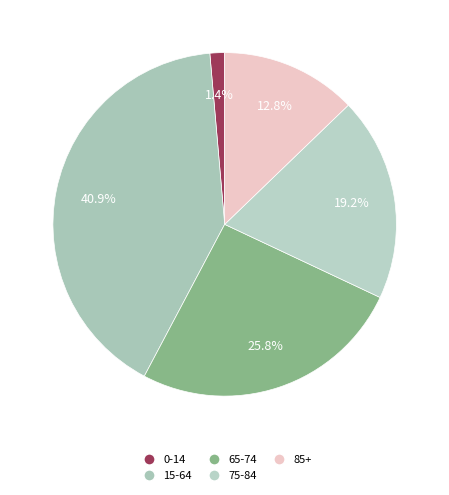

Count the number of slices in the pie.

5